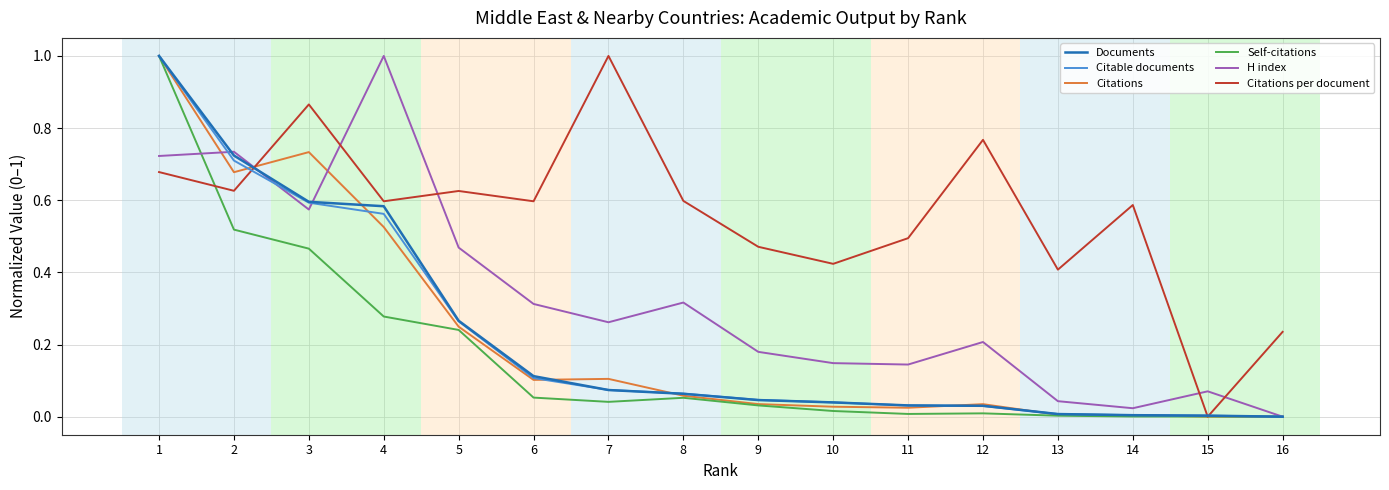

The Documents series shows 1.3 at 2. True or false?

False